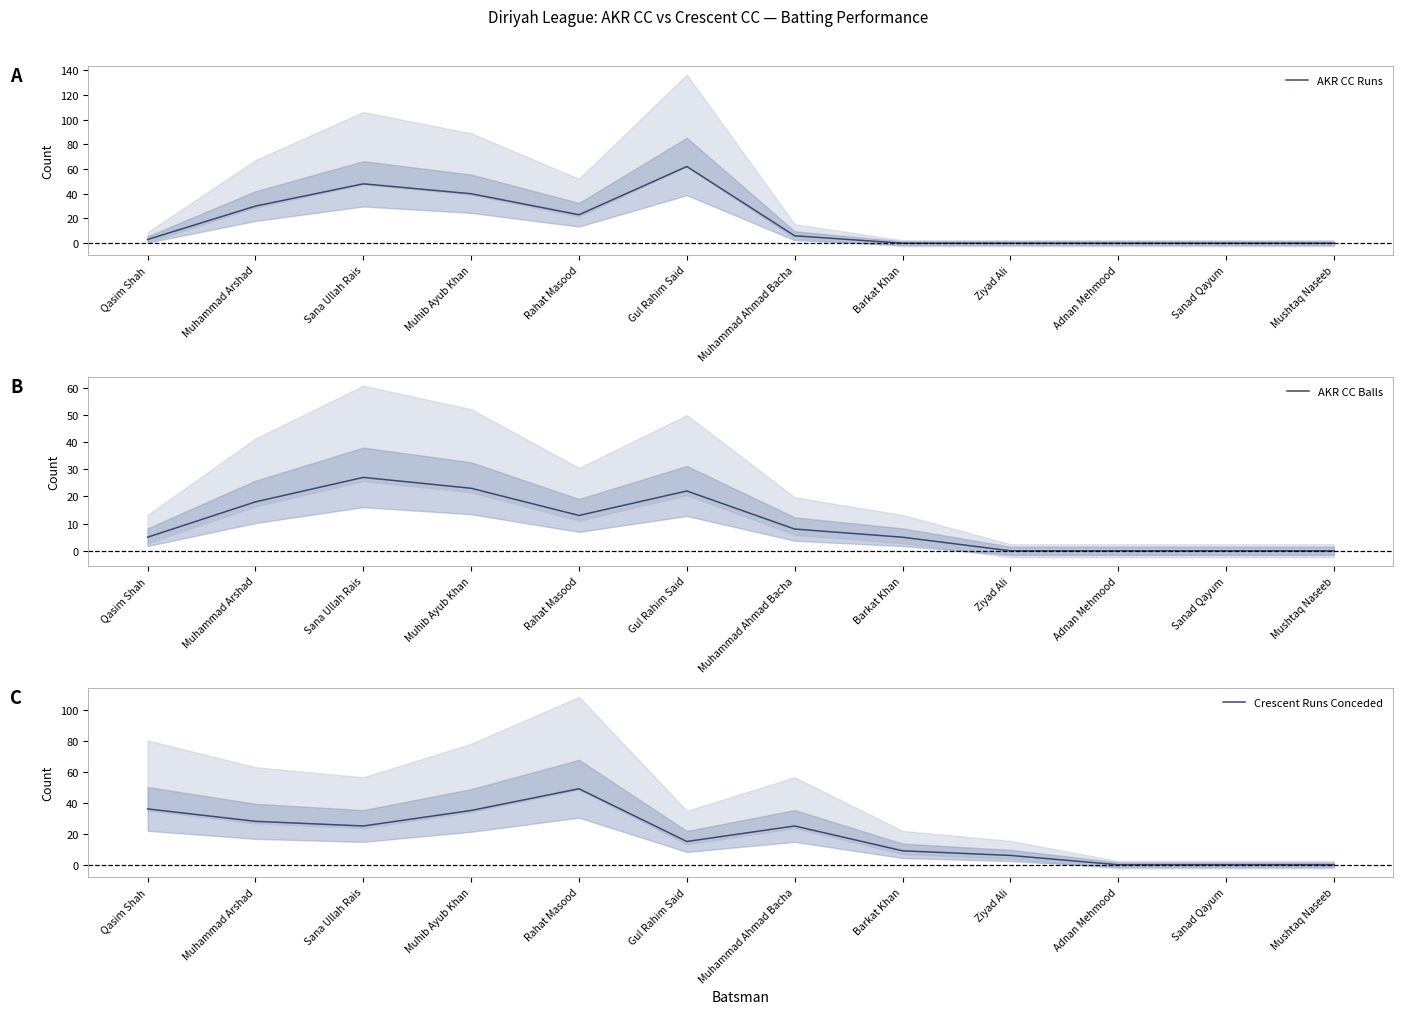

How many times do AKR CC Runs and Crescent Runs Conceded cross each other?

4